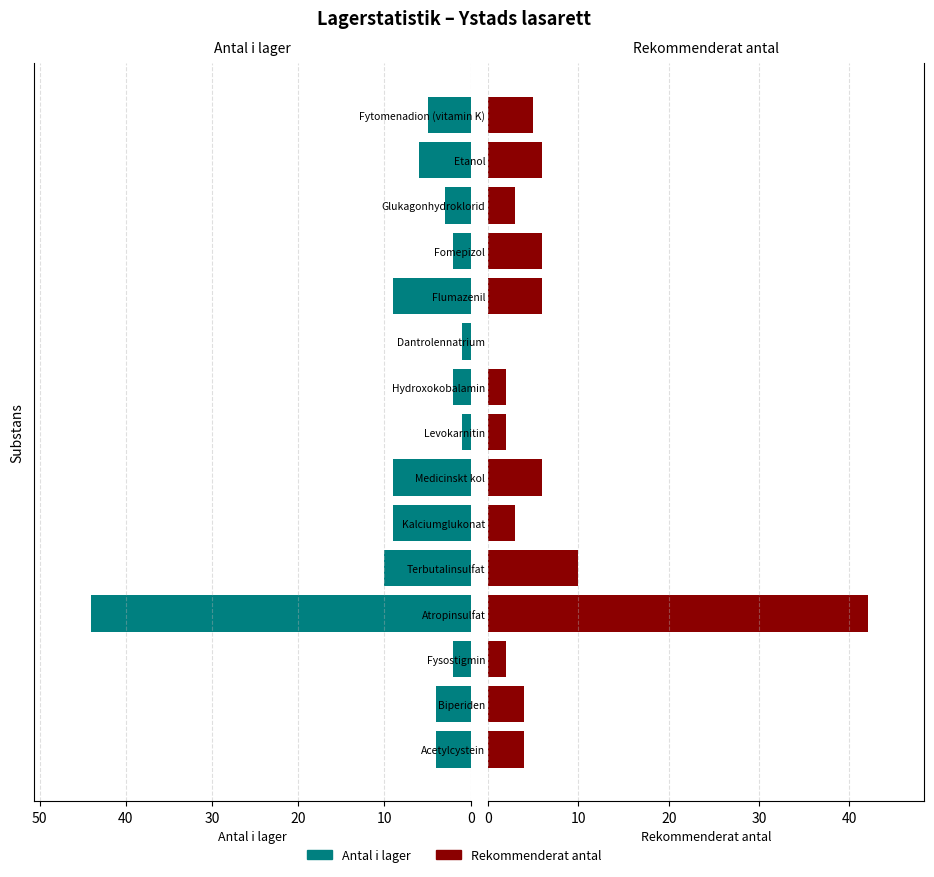

What is the difference between the maximum and minimum values in the Antal i lager series?

43